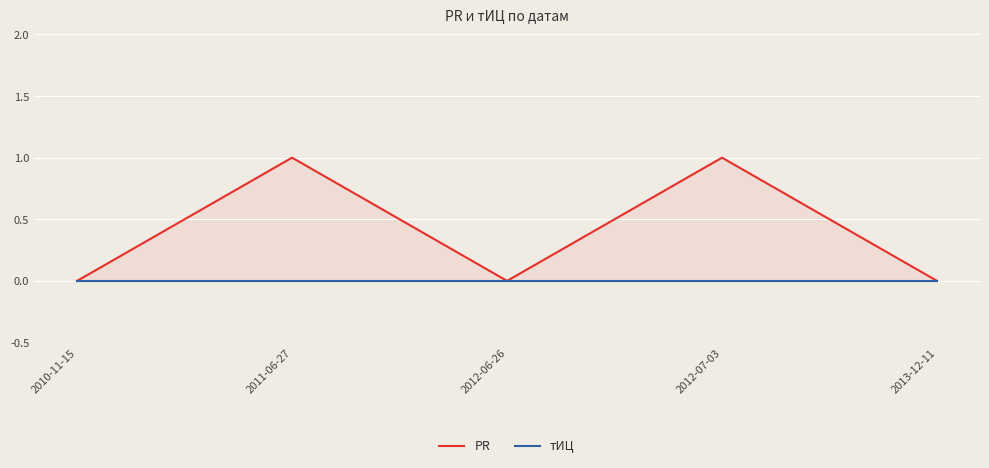

How many series are shown in this chart?

2